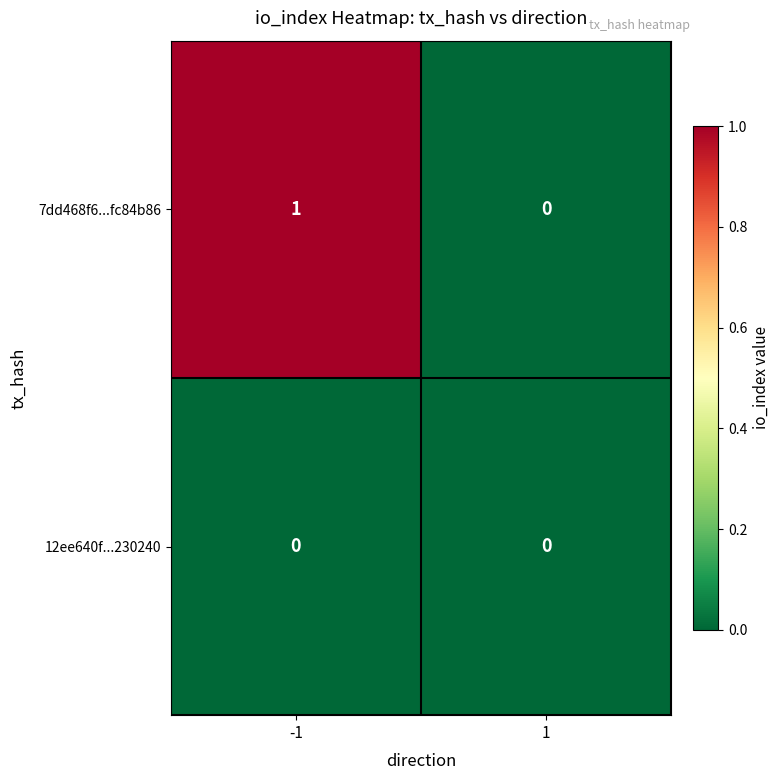

Reading left to right, extract all data points from this chart.

7dd468f6...fc84b86: -1=1	1=0
12ee640f...230240: -1=0	1=0